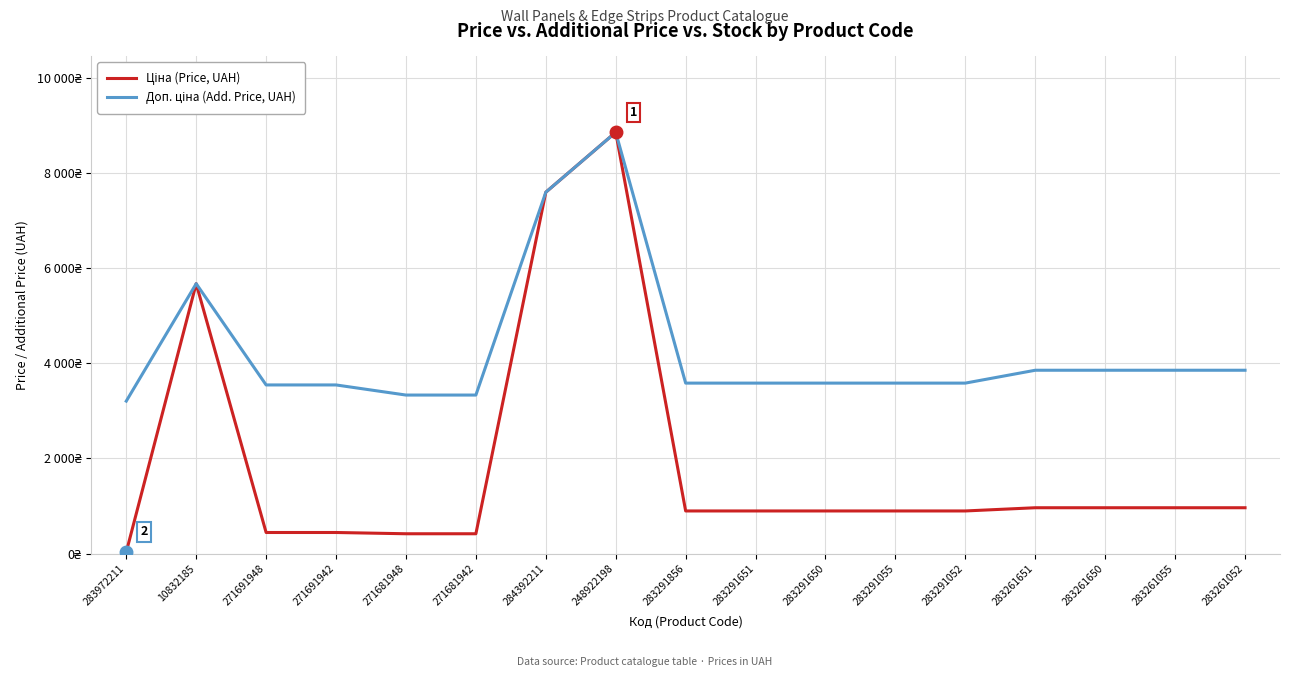

Does the chart have visible grid lines?

Yes